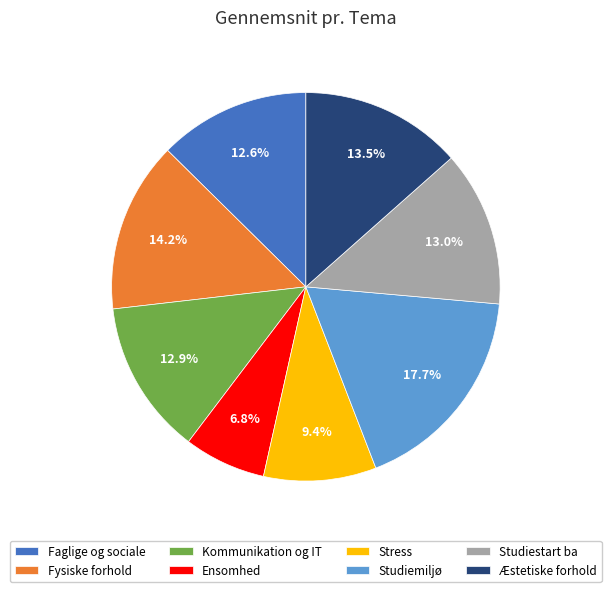

Is Fysiske forhold the majority of the pie?

No